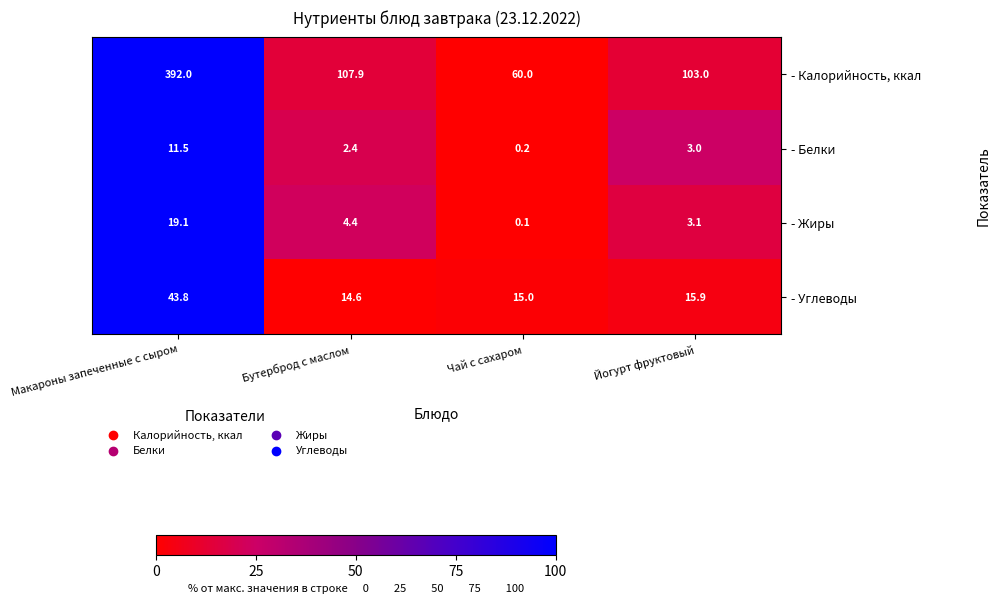

Rank the categories by - Жиры value from highest to lowest.

Макароны запеченные с сыром, Бутерброд с маслом, Йогурт фруктовый, Чай с сахаром